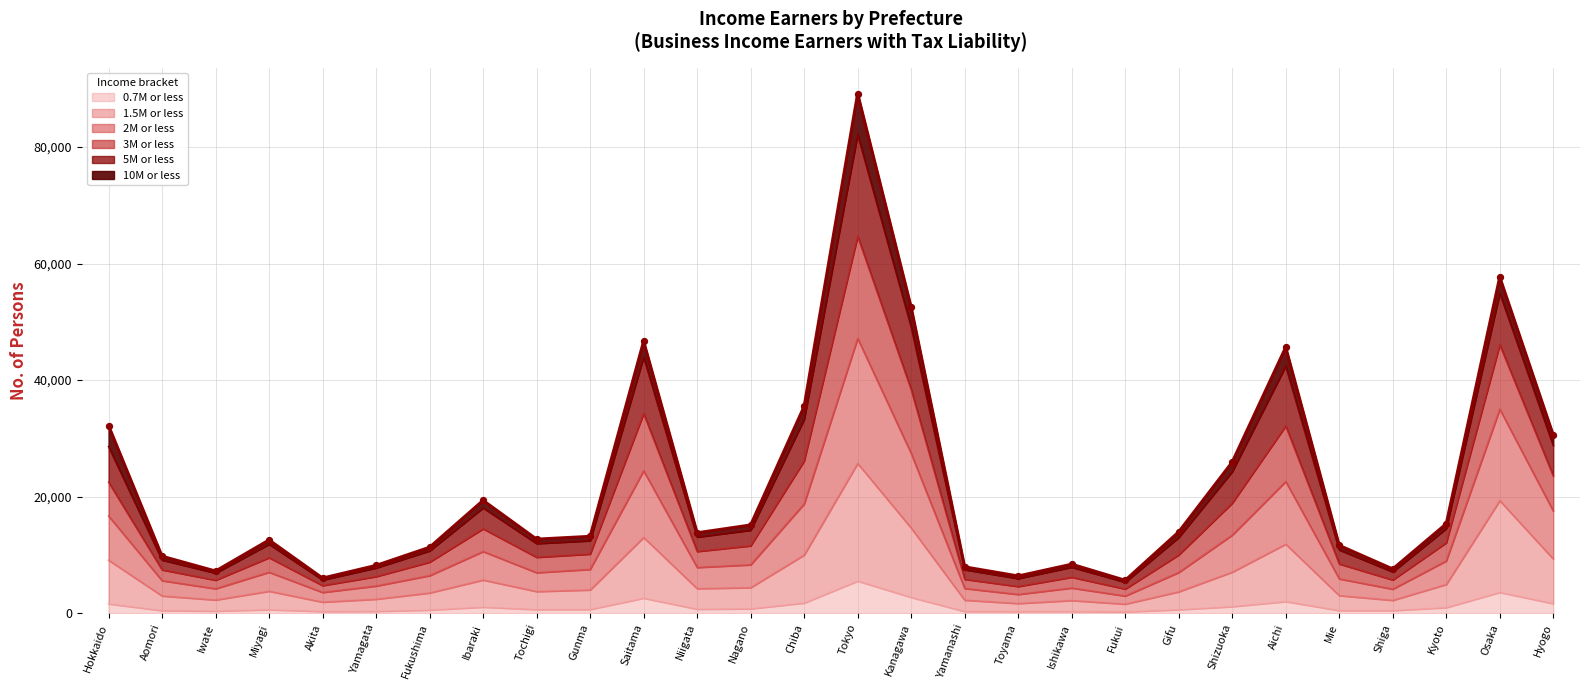

At which category is the sum across all series the highest?

Tokyo